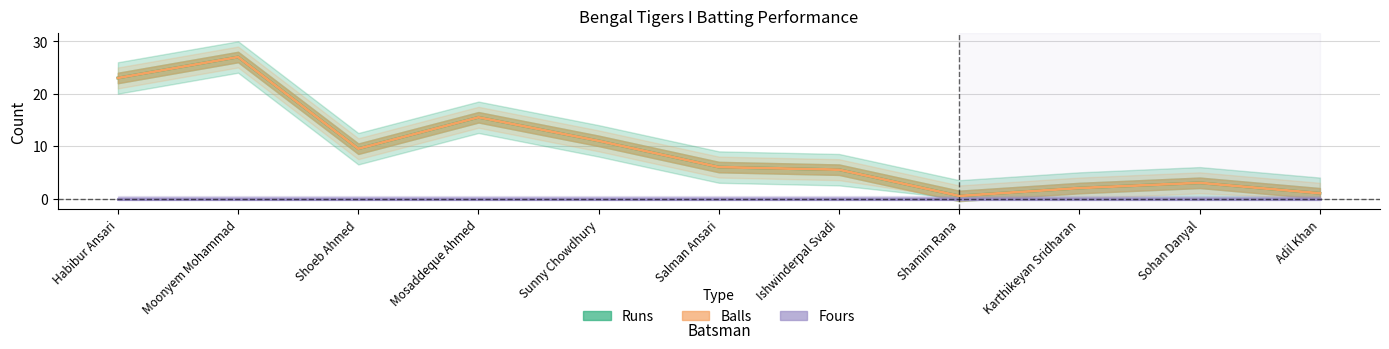

Which series has the widest spread of values?

Runs